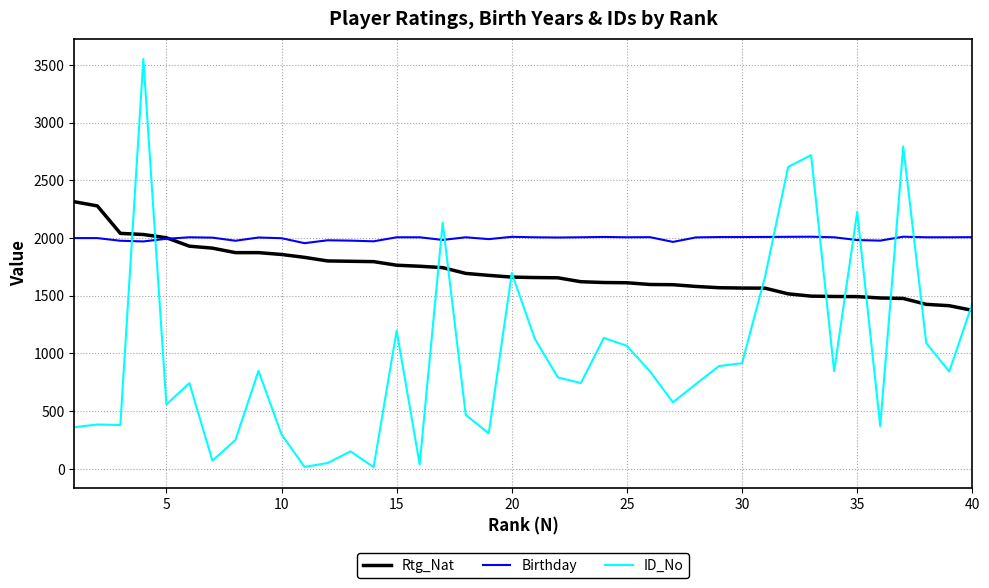

What is the highest value of the Rtg_Nat series?

2314